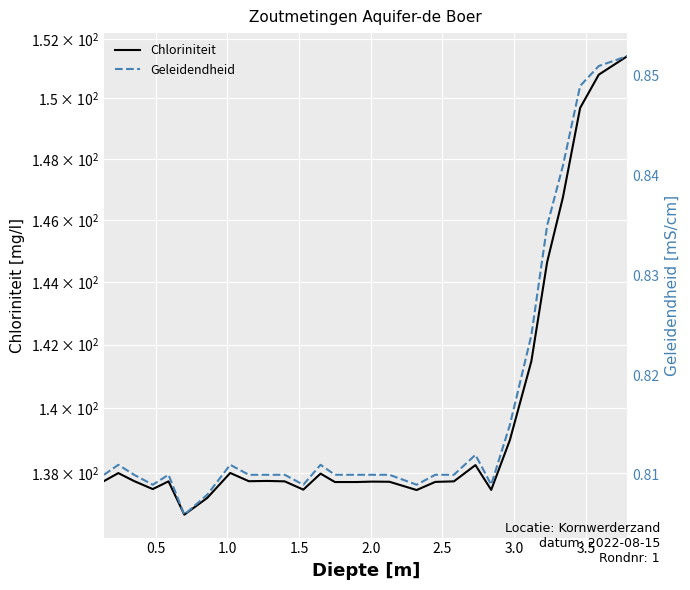

Which series has the largest total across all categories?

Chloriniteit